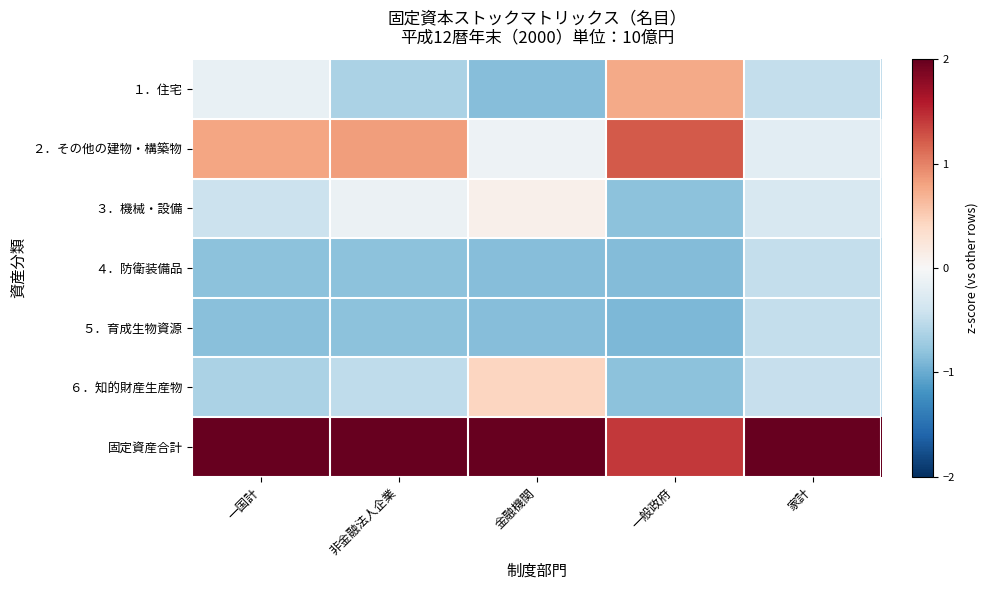

What is the spread (max minus min) of values at 非金融法人企業?

2.9